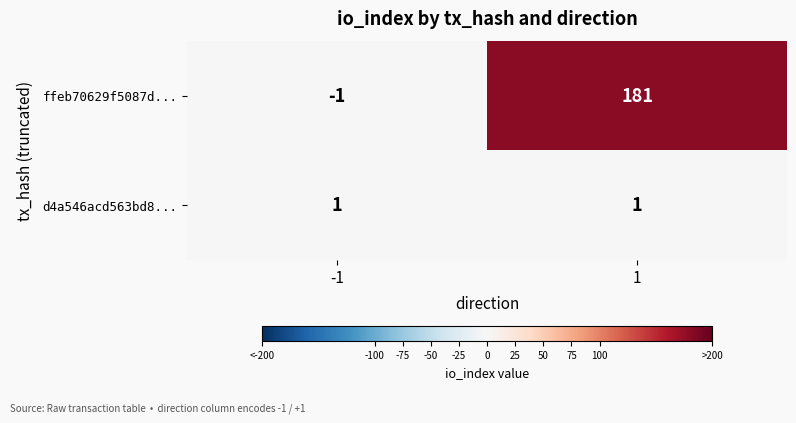

The d4a546acd563bd8... series shows 2 at 1. True or false?

False